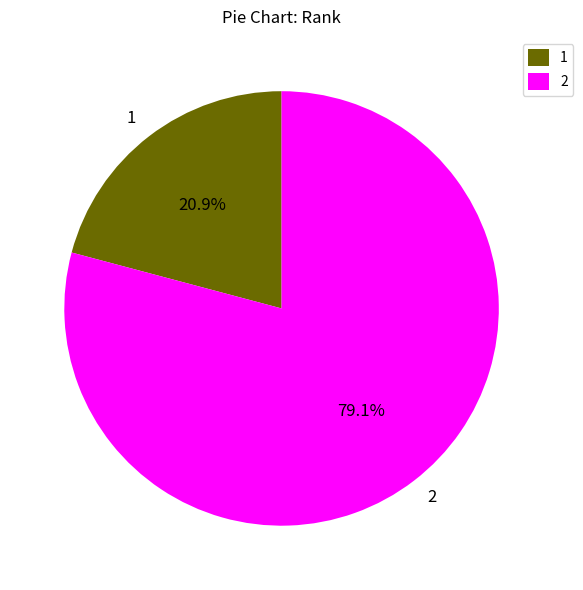

To the nearest percent, what portion does 2 represent?

79%